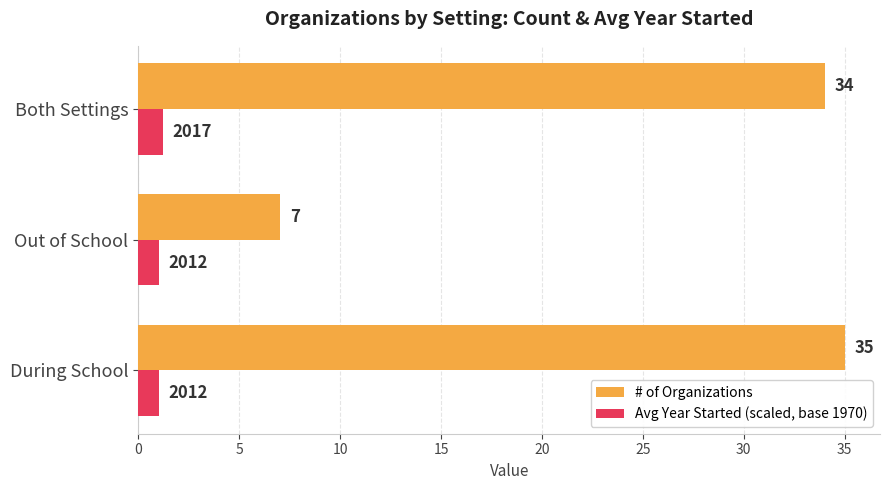

How many Avg Year Started (scaled, base 1970) values are between 1 and 2?

3